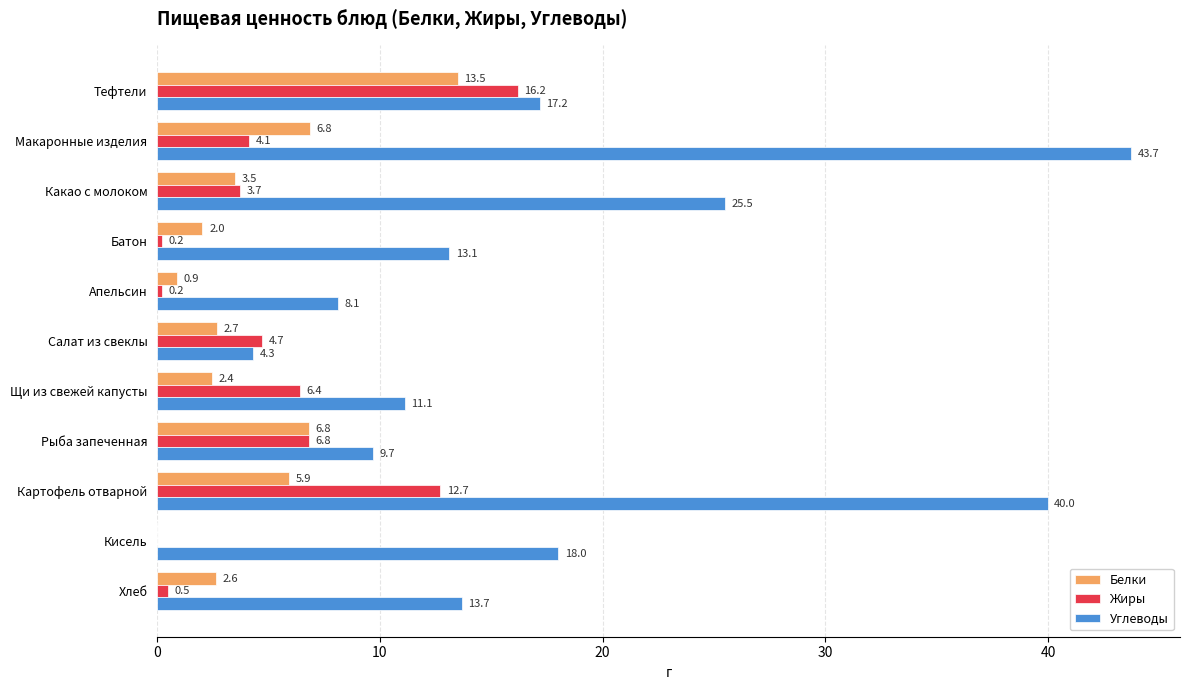

What is the sum of the Белки values at Рыба запеченная and Тефтели?

20.3